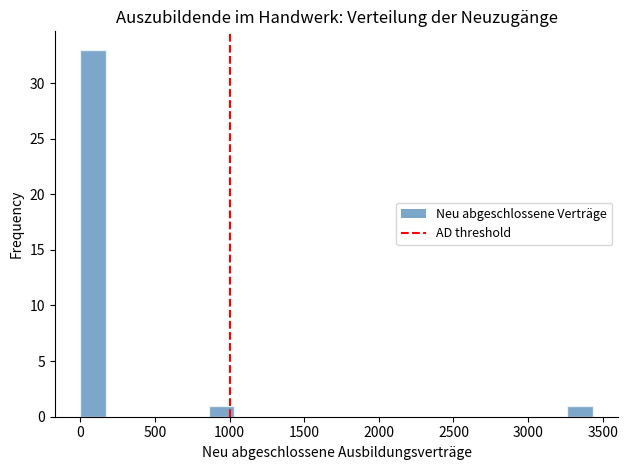

Around what value on the x-axis is the tallest bar? Give the approximate position of its centre, as read against the axis.

100